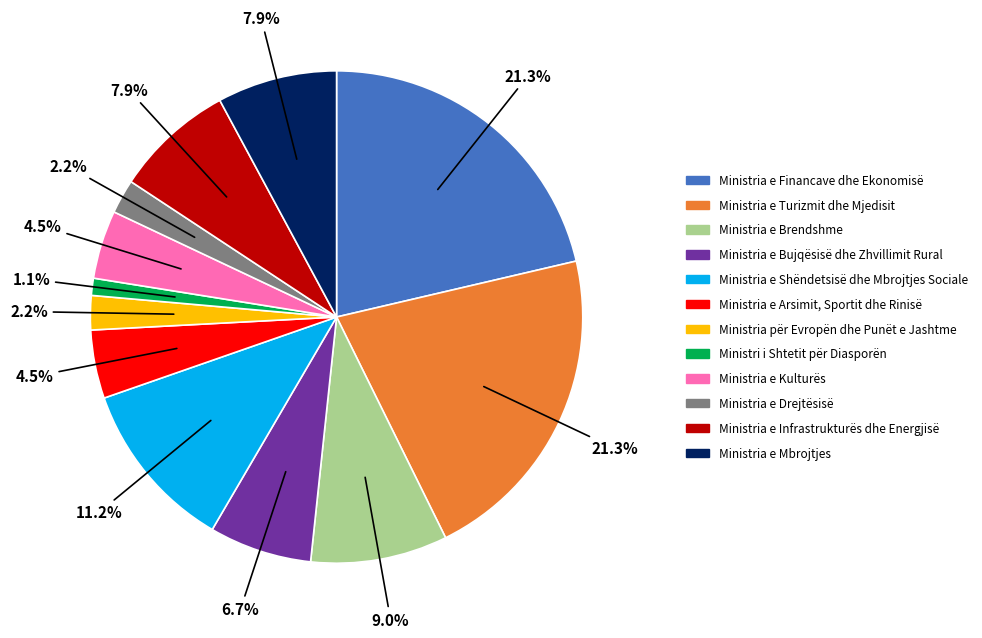

To the nearest percent, what is the average slice percentage?

8%